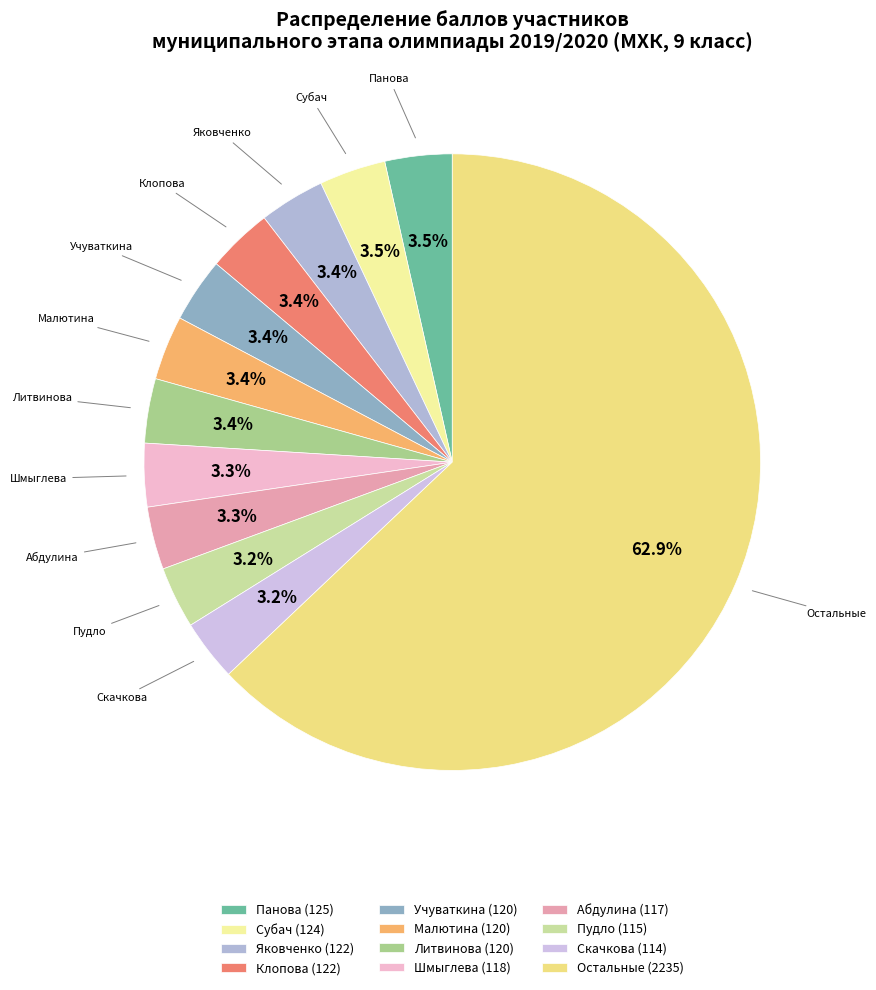

How many slices are in this pie chart?

12